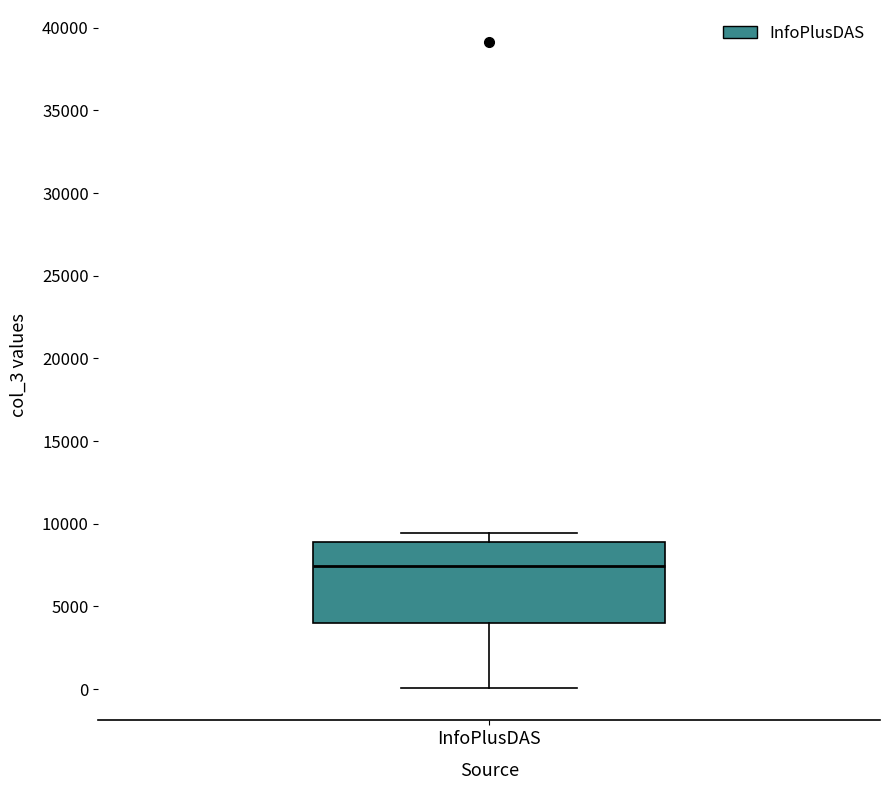

Read this box plot against the y-axis: the position of the median line, the range covered by the box, and the ends of both whiskers. The values are not printed on the chart, so give them approximately, as read against the axis.

median 7500, box 4000 to 9000, whiskers 0 to 9500